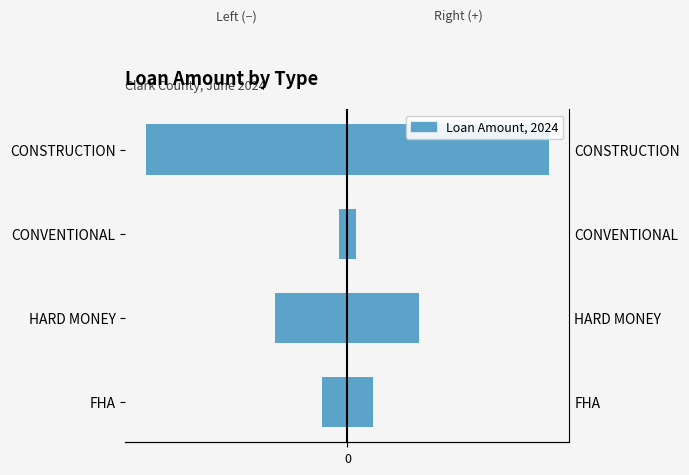

Does the chart contain stacked bars?

No